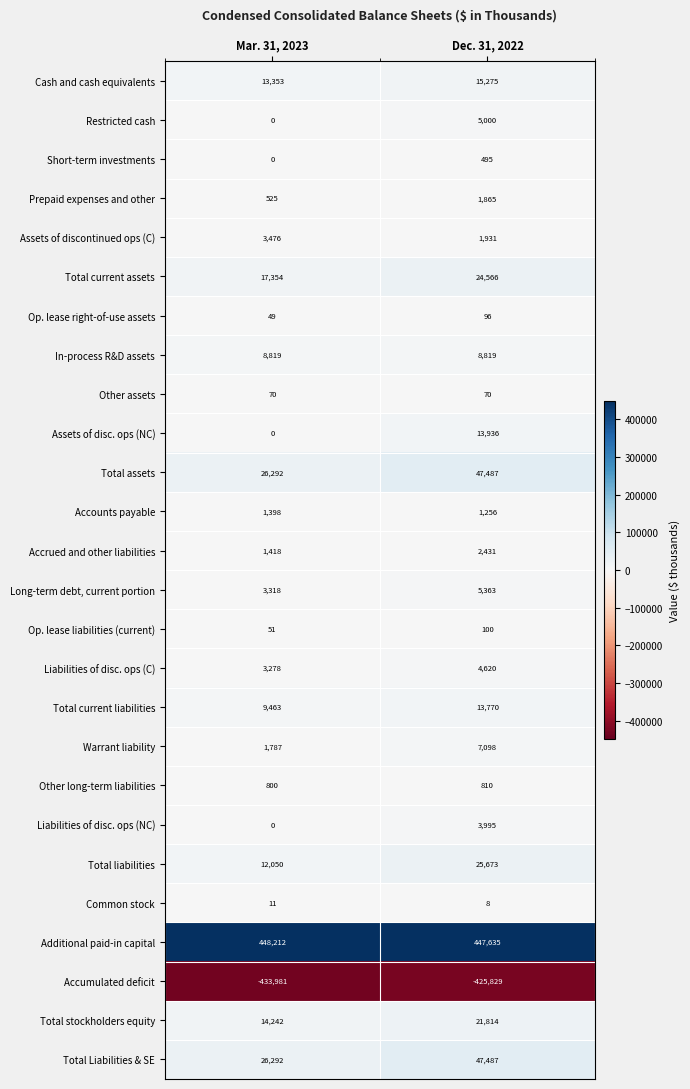

List the labels in order of Total current liabilities value, largest first.

Dec. 31, 2022, Mar. 31, 2023